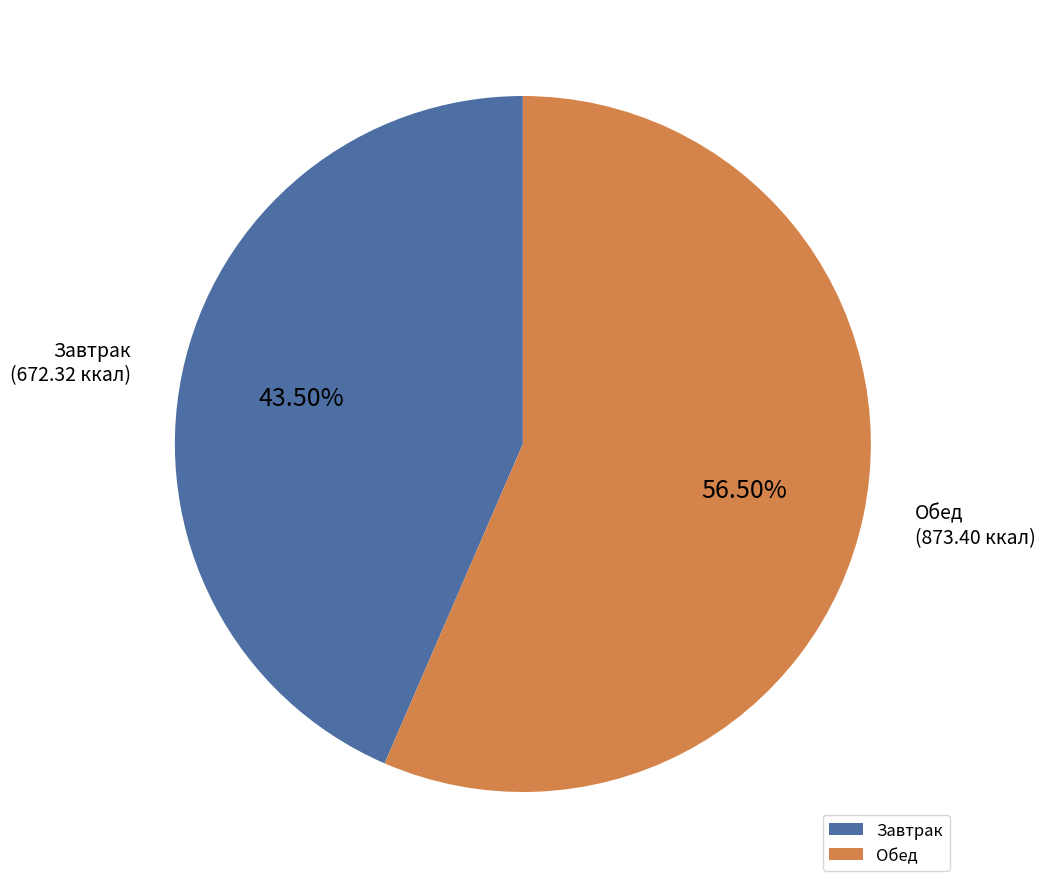

Between Завтрак and Обед, which is larger?

Обед